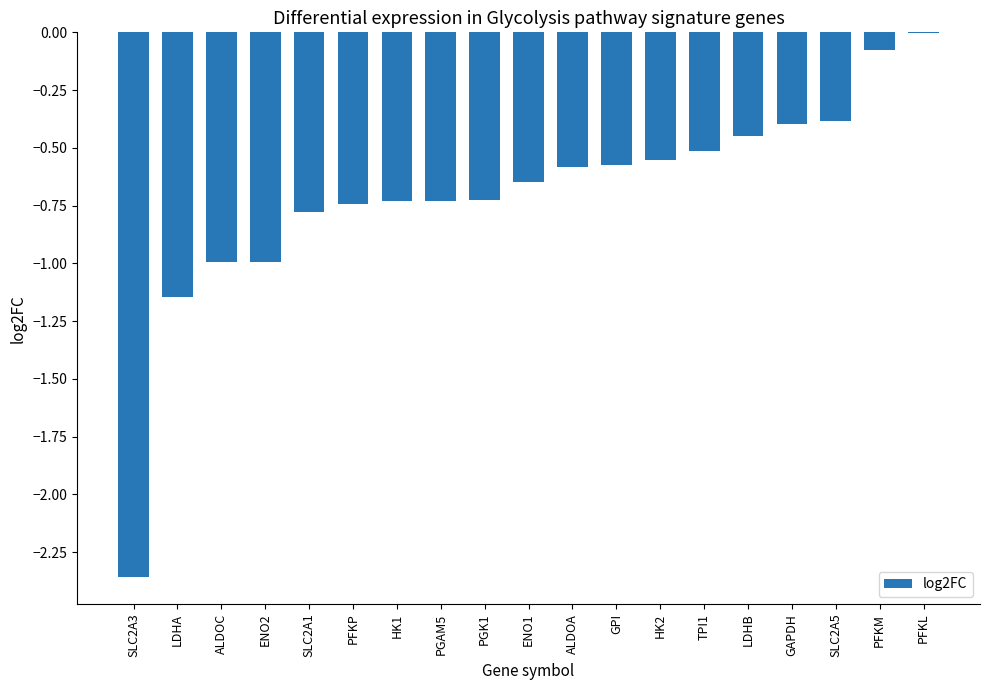

Between LDHA and PGAM5, which is larger?

PGAM5